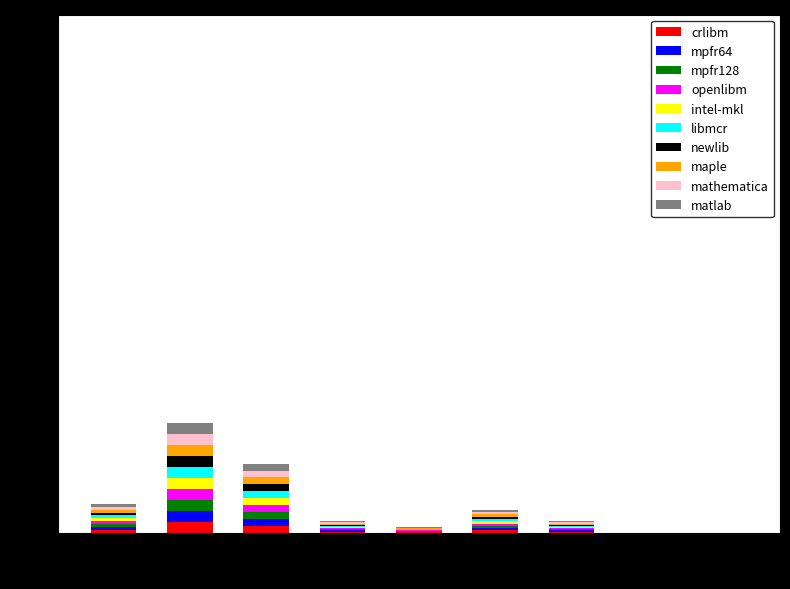

What is the highest value of the crlibm series?

1.9